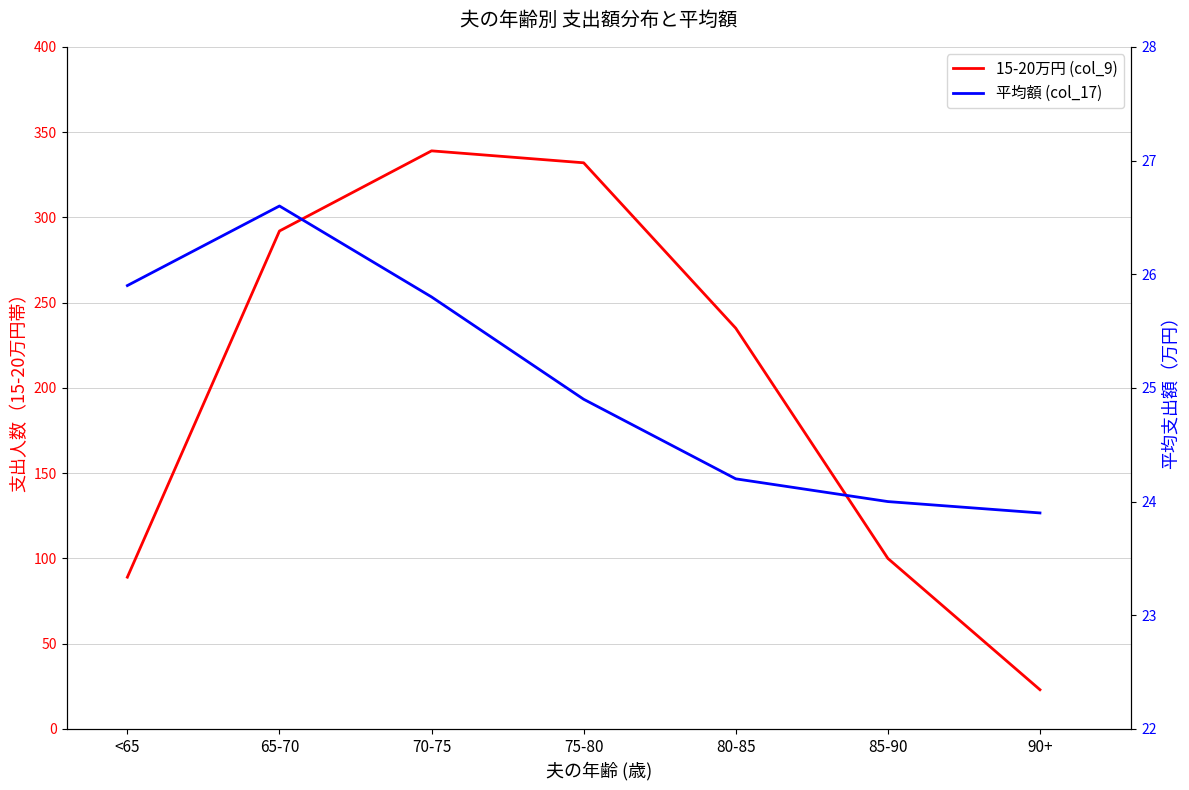

What is the average value of the 15-20万円 (col_9) series?

201.4